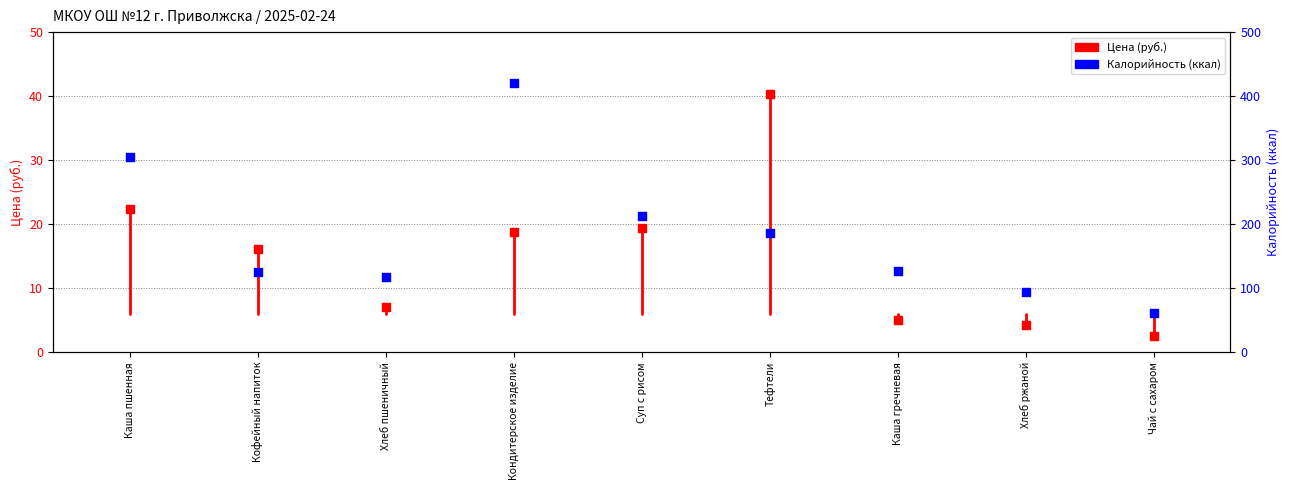

Which series reaches the minimum Y coordinate?

Цена